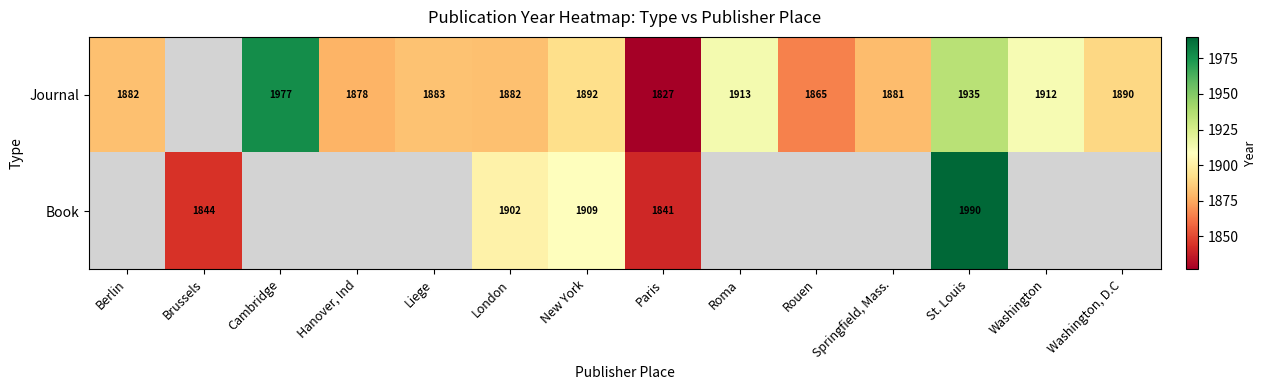

Between New York and St. Louis, which series saw the biggest shift?

Book